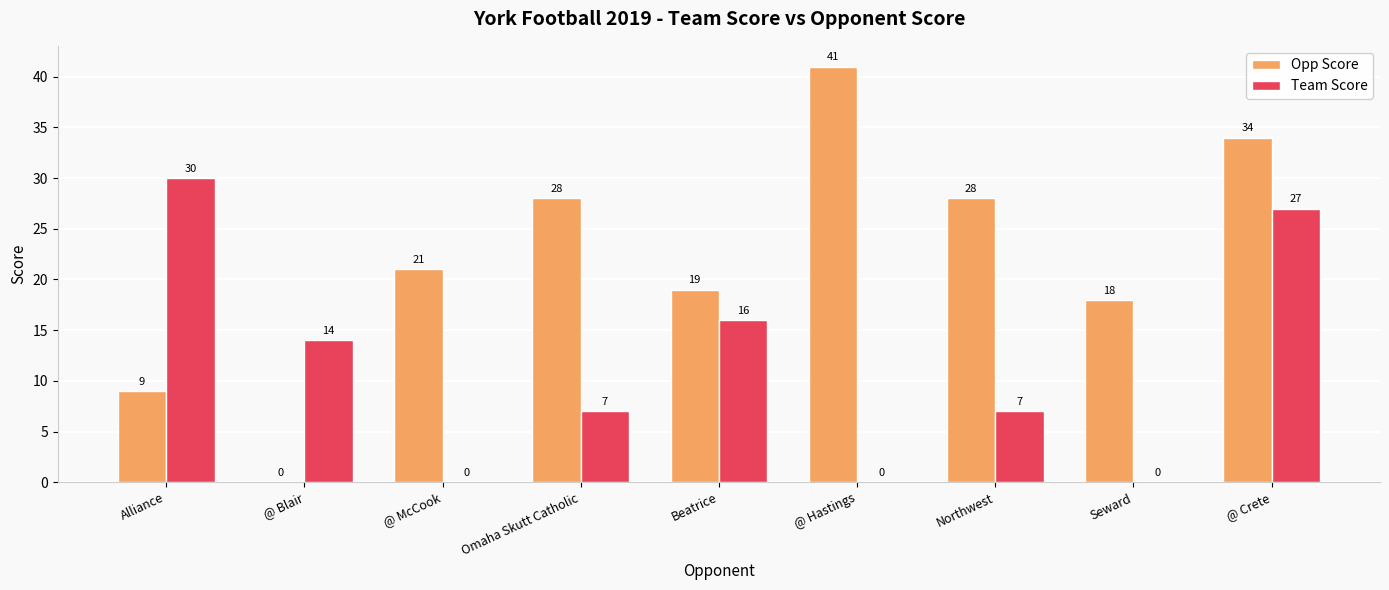

Which series has the largest range (max minus min)?

Opp Score